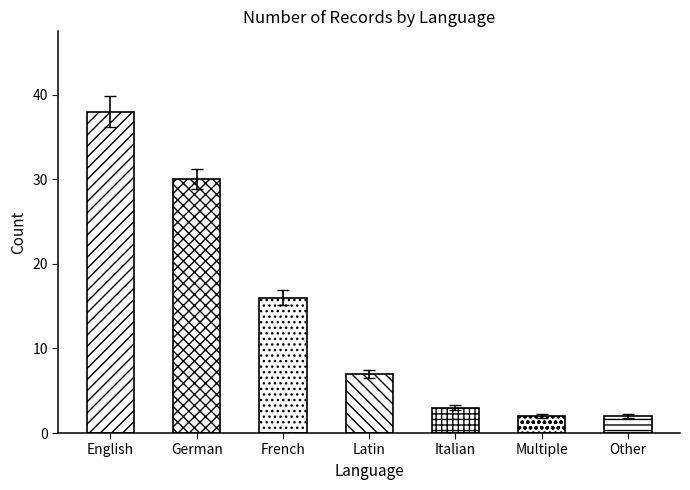

What is the change in value from German to Italian?

-27